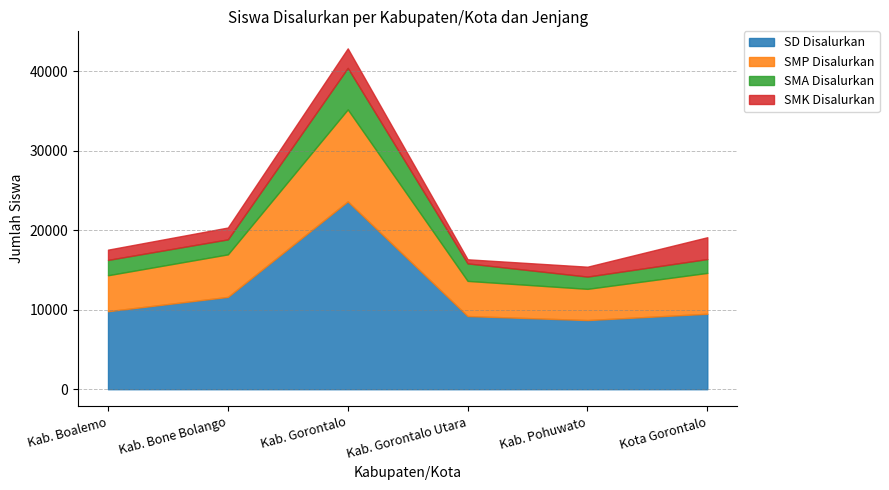

At how many categories does at least one series exceed 539?

6